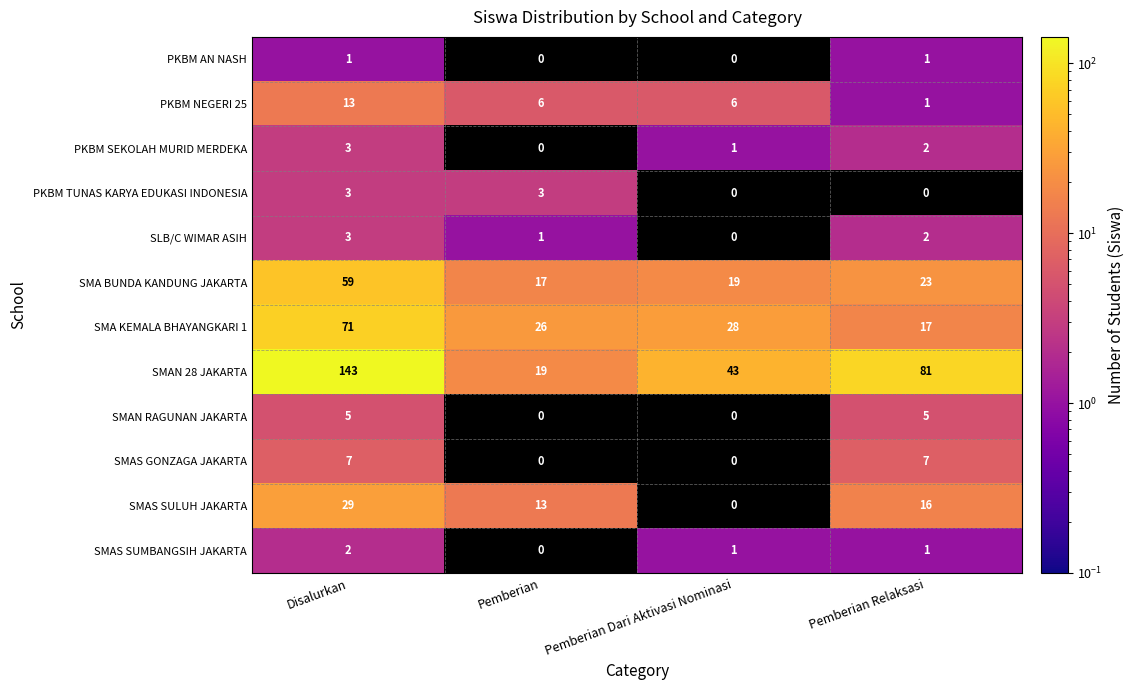

List the labels in order of SMA KEMALA BHAYANGKARI 1 value, smallest first.

Pemberian Relaksasi, Pemberian, Pemberian Dari Aktivasi Nominasi, Disalurkan